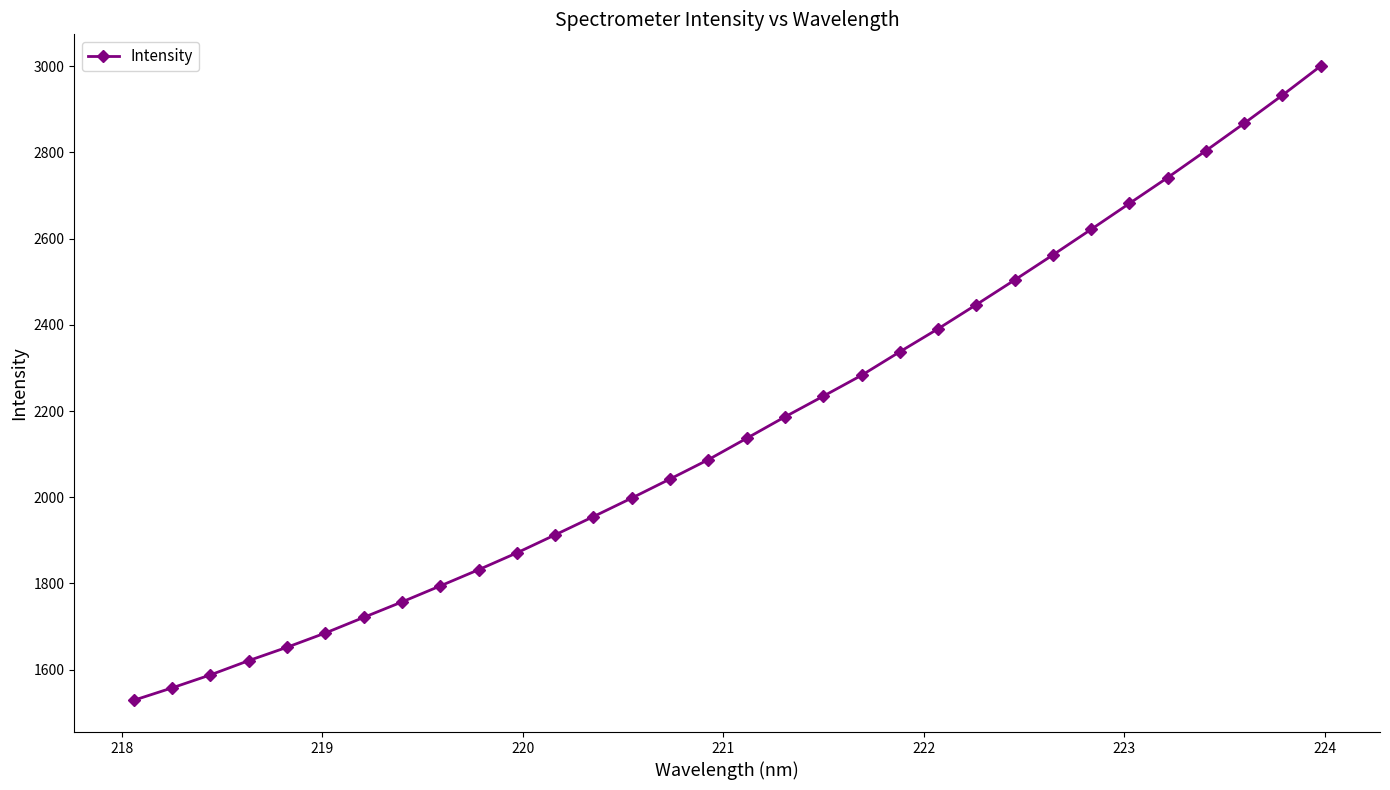

What is the greatest value displayed?

3000.5